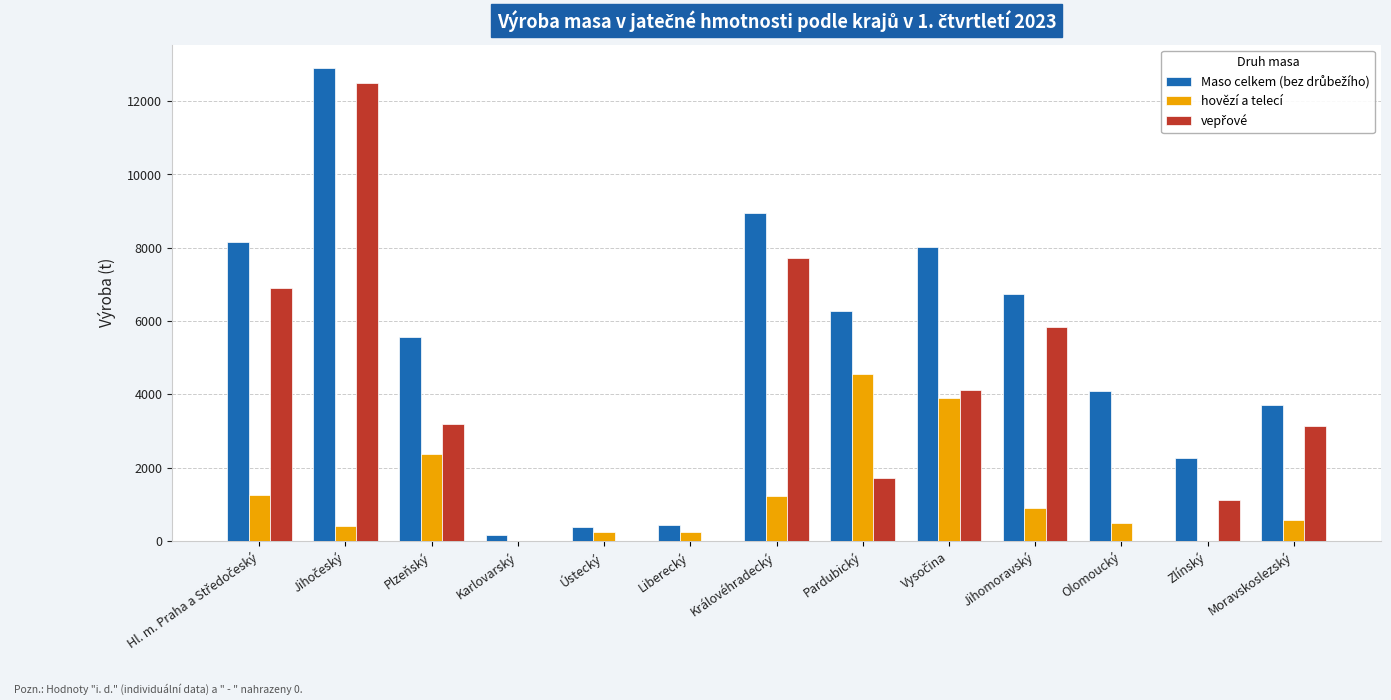

Where is hovězí a telecí nearest to the value 2271?

Plzeňský